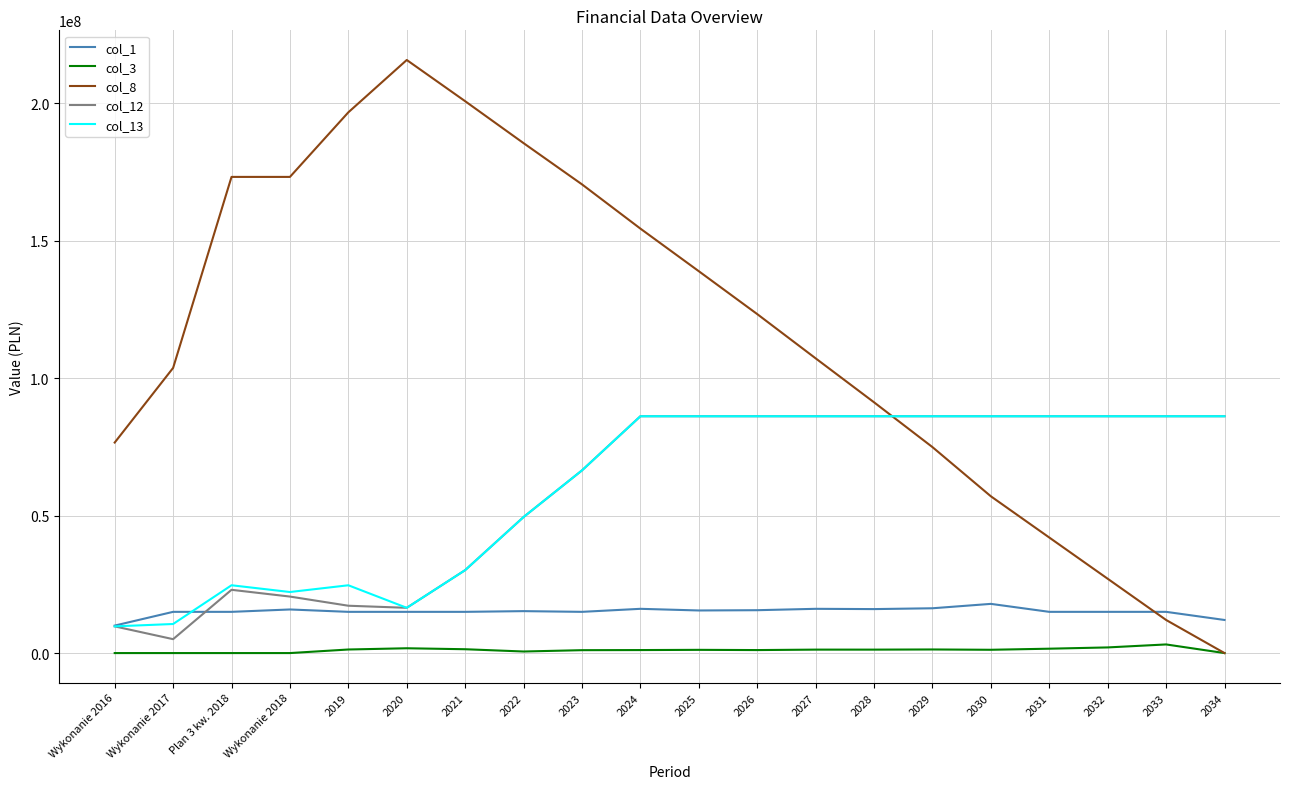

What is the highest value of the col_12 series?

86173421.8